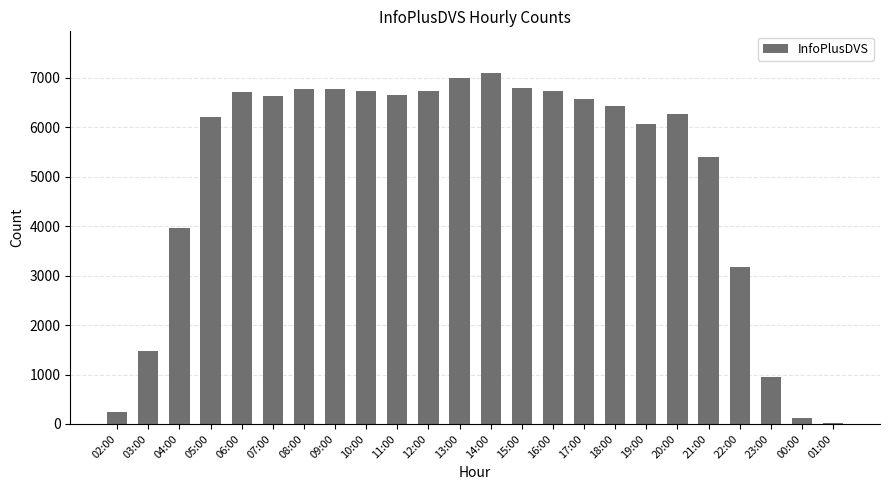

What is the sum of the values at 07:00 and 19:00?

12707